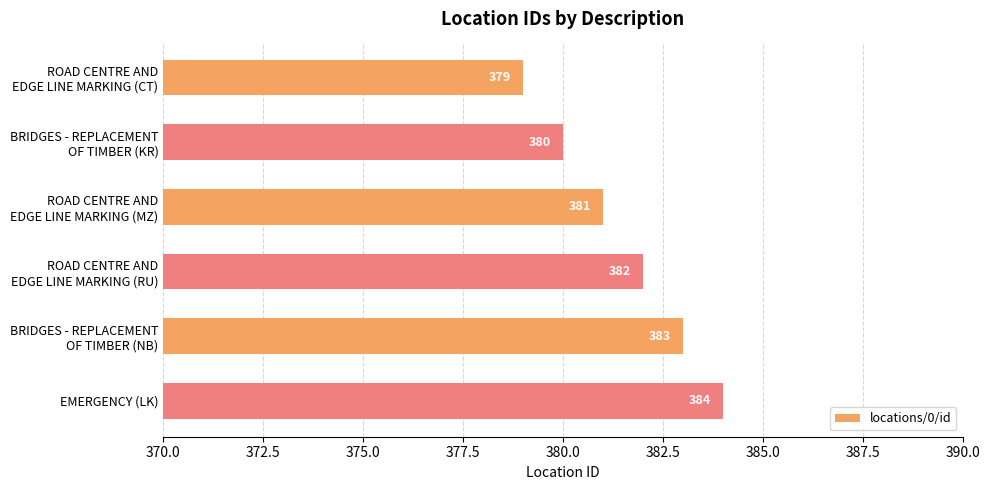

Are the bars grouped side by side (vs. stacked)?

No